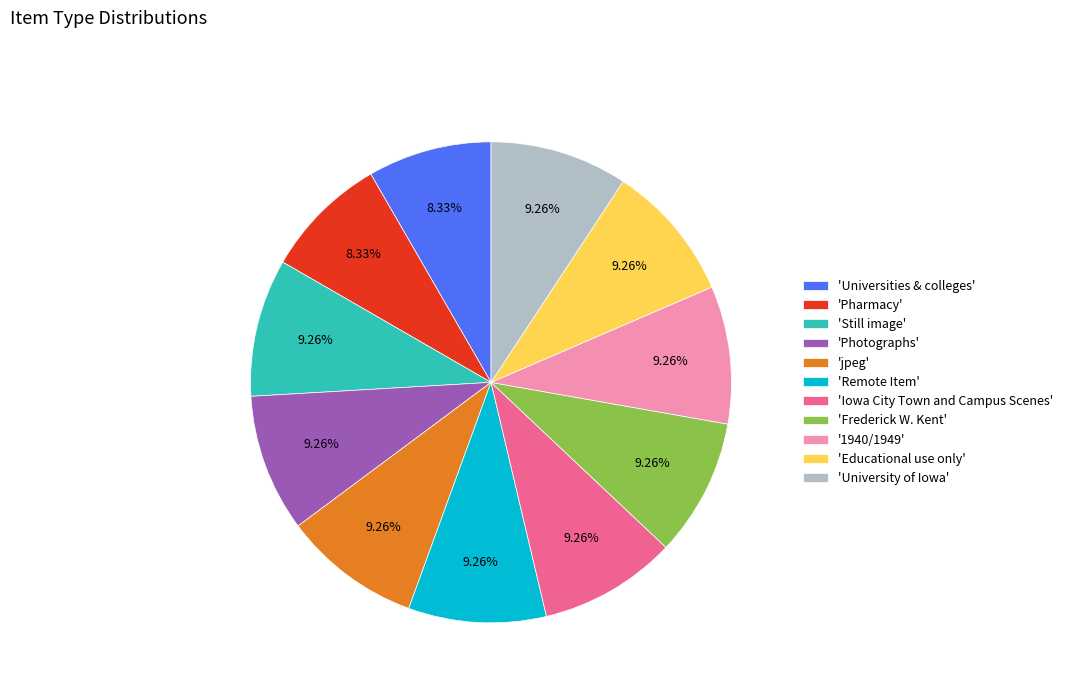

Does 'Frederick W. Kent' account for over 50% of the chart?

No